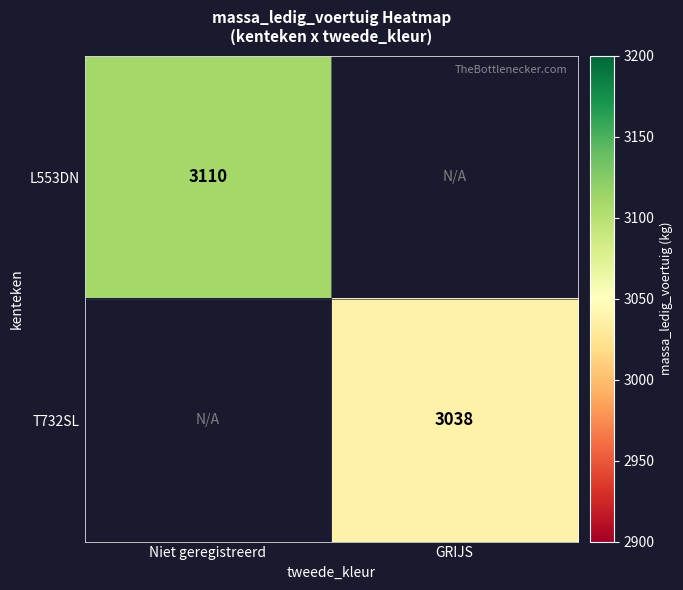

Is it true that T732SL equals 3038 at GRIJS?

True